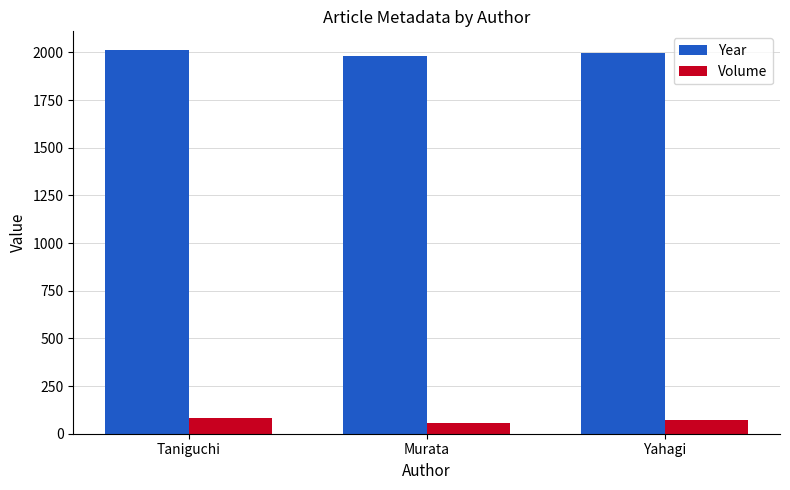

What is the total value across all series at Taniguchi?

2094